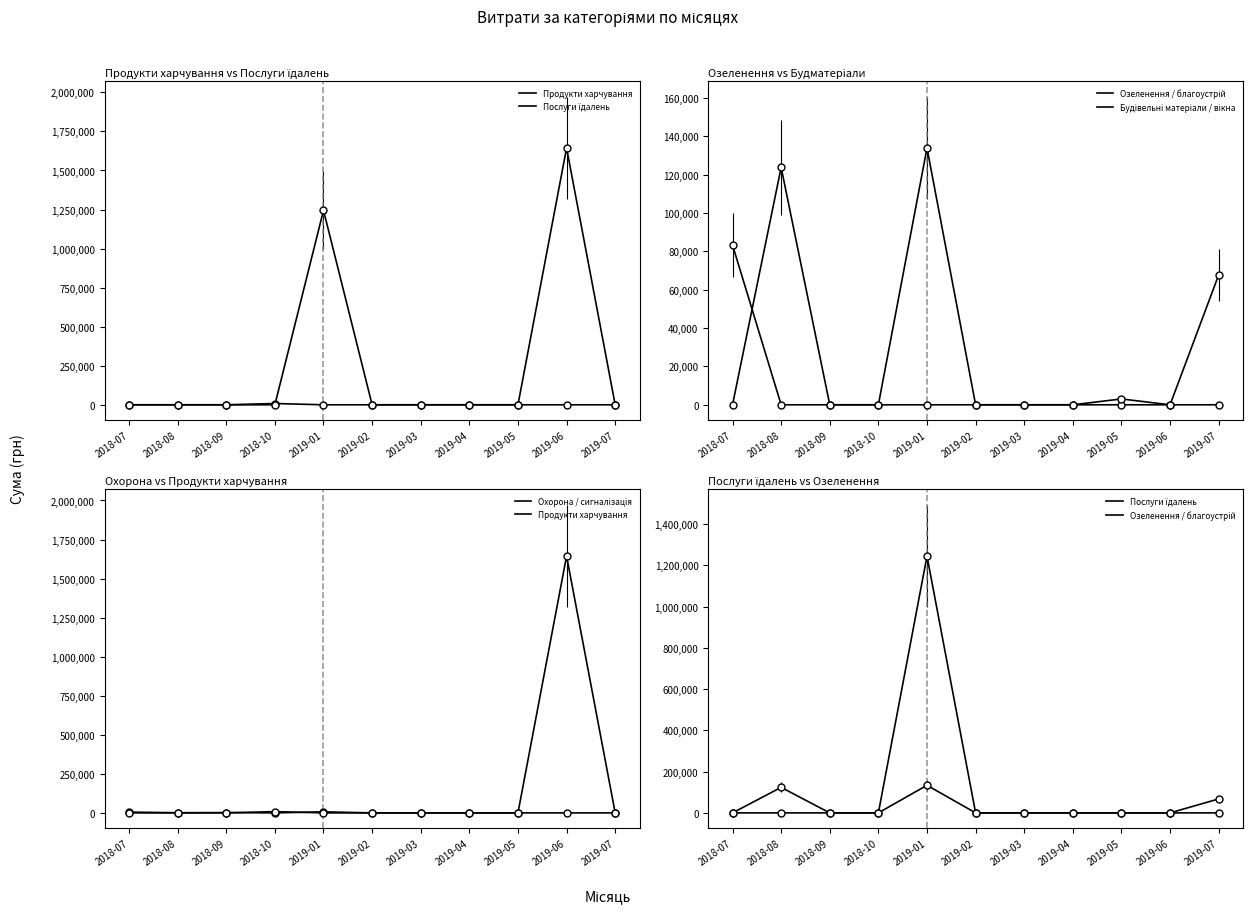

Which series has the largest total across all categories?

Продукти харчування